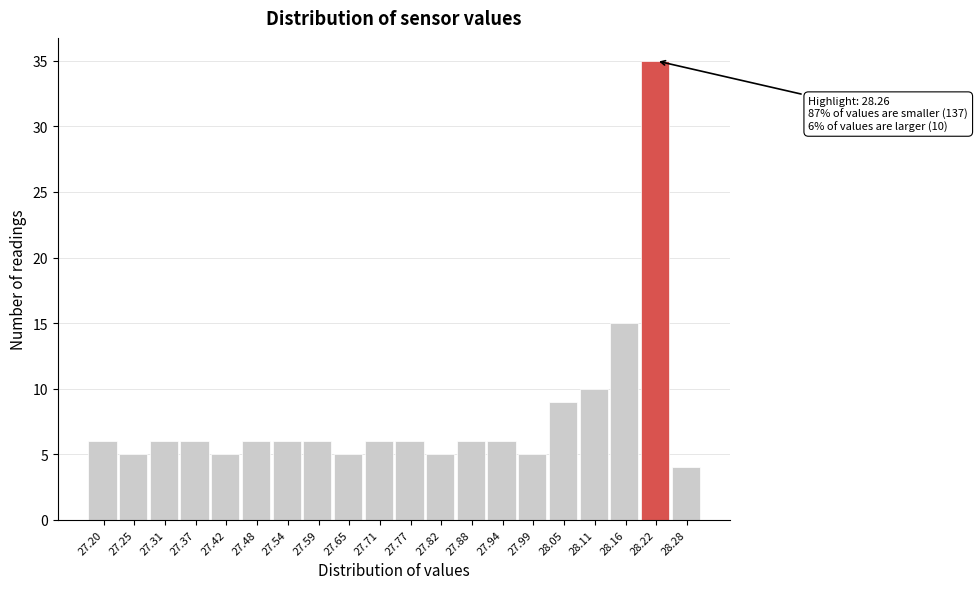

Reading right to left, what are all the values shown in this chart?

4	35	15	10	9	5	6	6	5	6	6	5	6	6	6	5	6	6	5	6